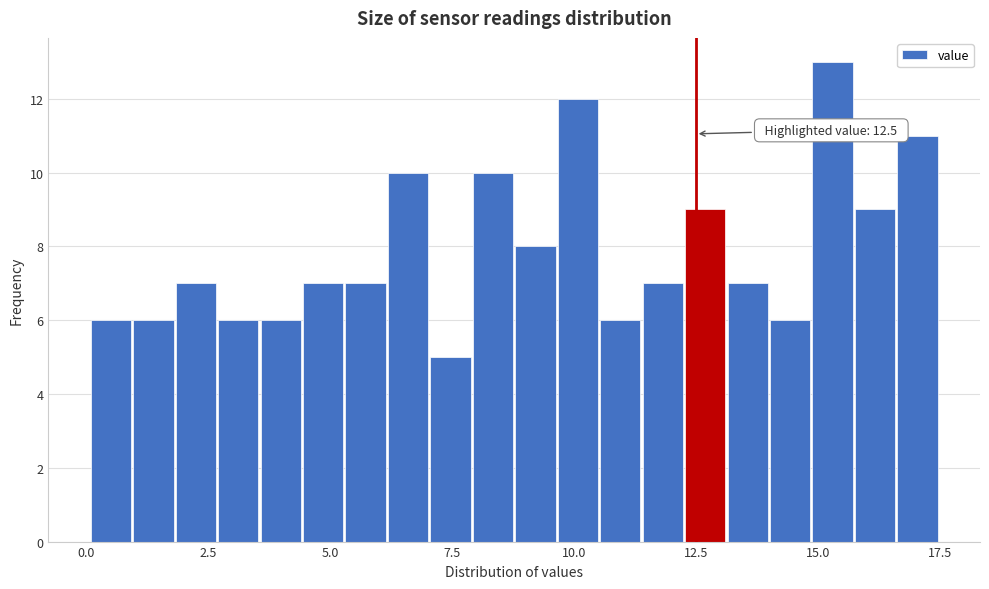

Around what value on the x-axis is the tallest bar? Give the approximate position of its centre, as read against the axis.

15.5